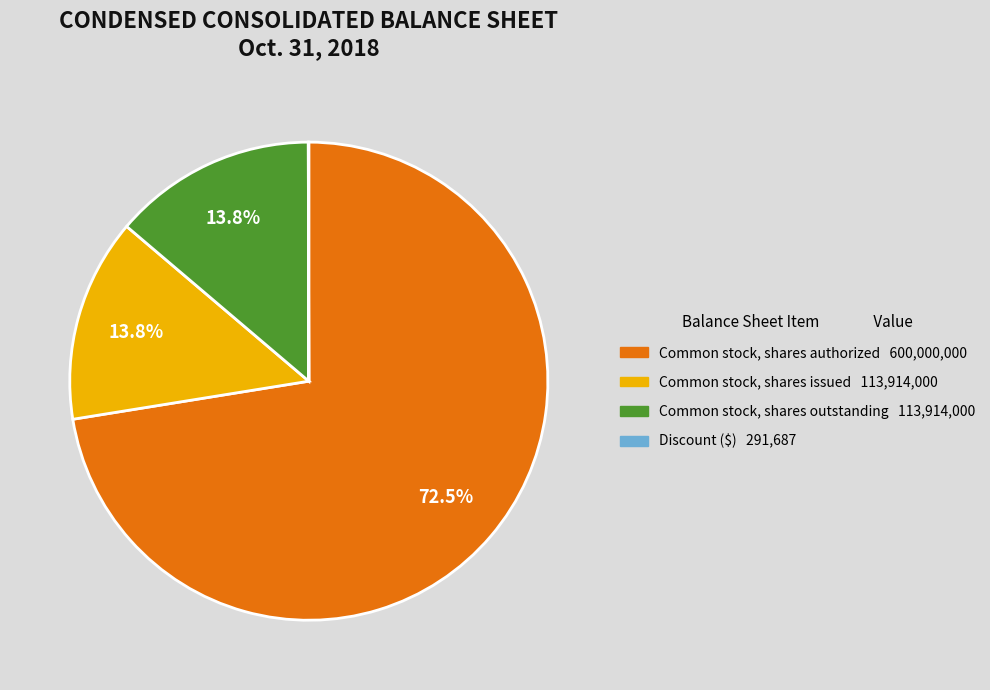

Does Common stock, shares issued represent more than half of the total?

No